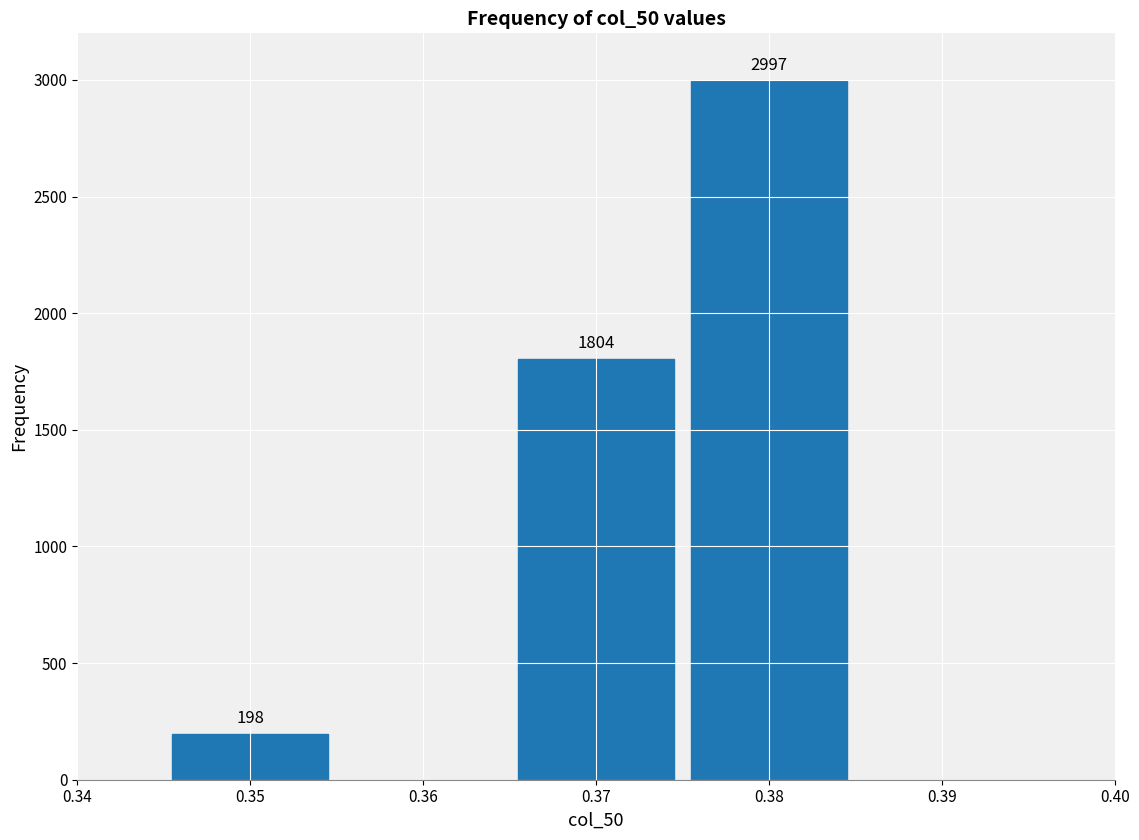

Reading left to right, list all the values displayed in this chart.

0.35=198	0.37=1804	0.38=2997